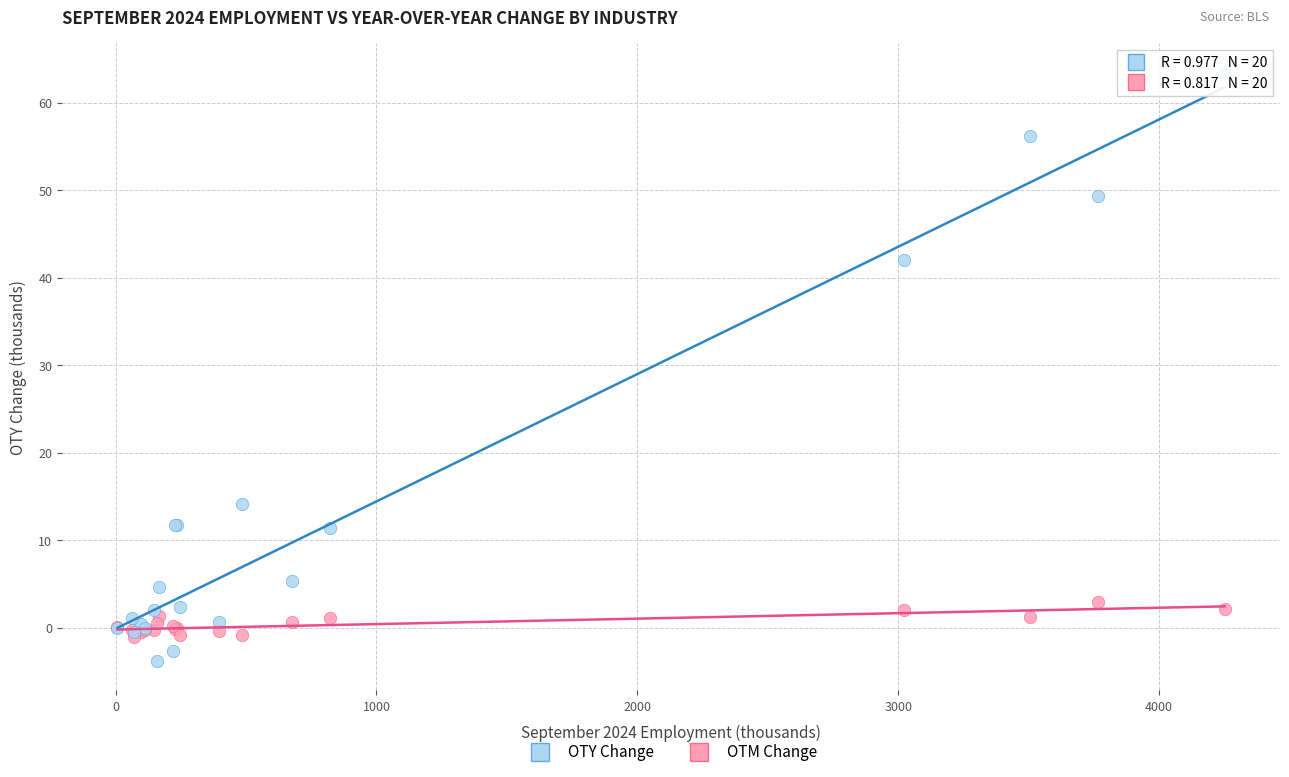

Which series has the widest spread of Y values?

OTY Change